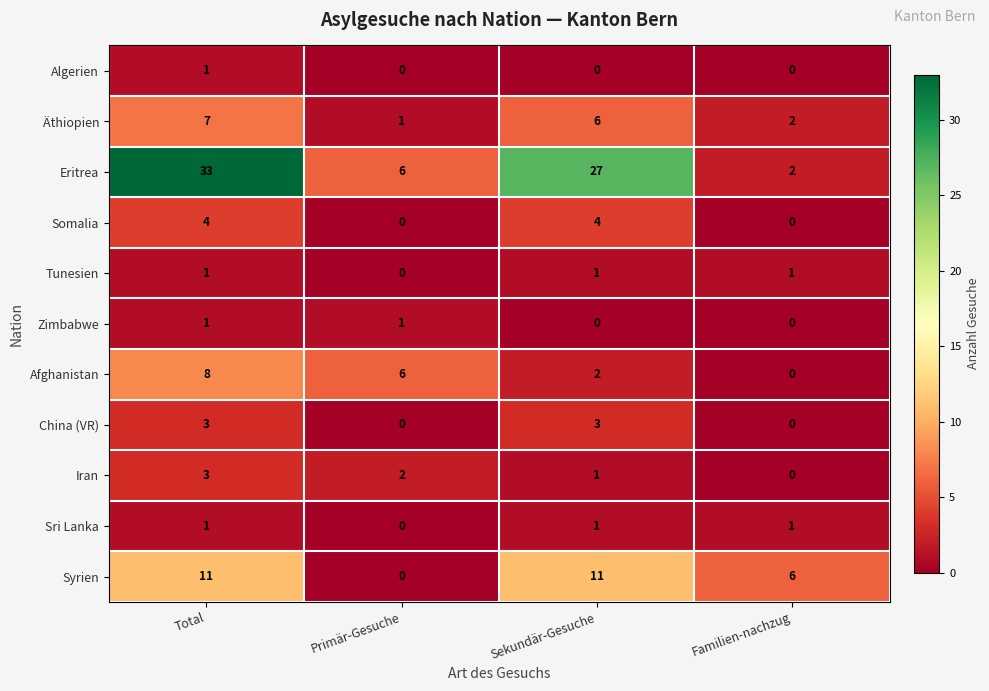

Which label corresponds to the largest value in the chart?

Total